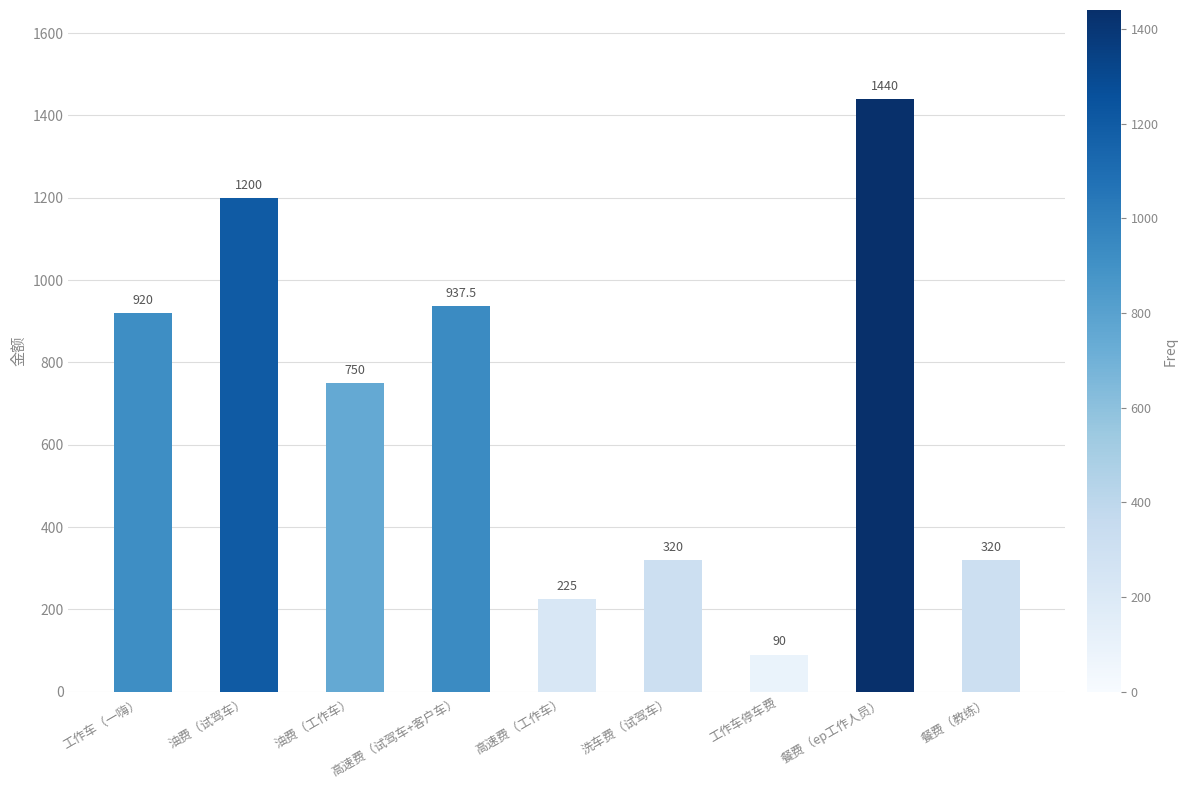

What is the label of the 8th bar from the right?

油费（试驾车）